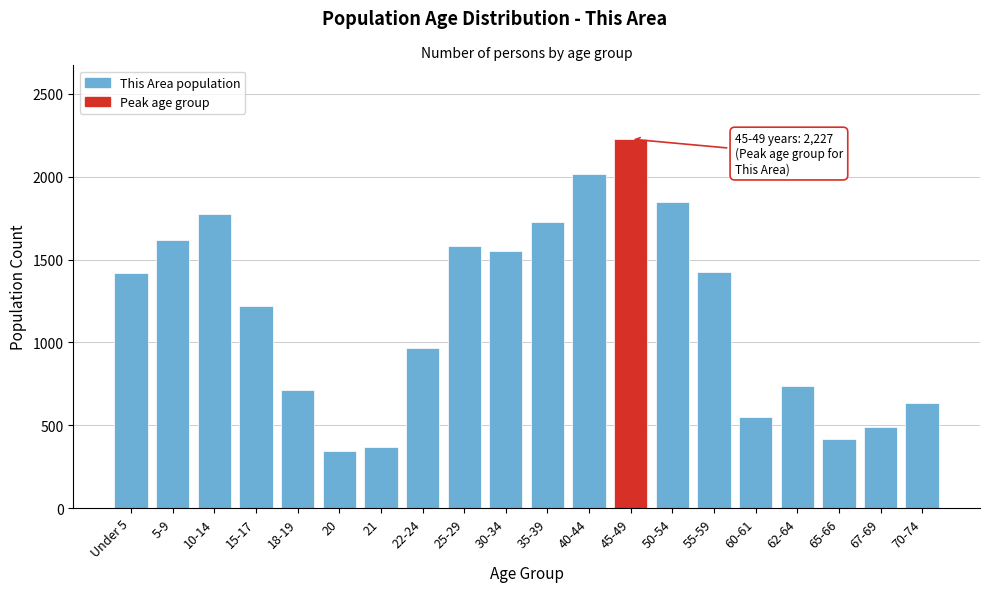

Reading left to right, what are all the values shown in this chart?

1416	1619	1774	1218	713	342	366	966	1583	1553	1728	2017	2227	1847	1427	551	736	415	489	632